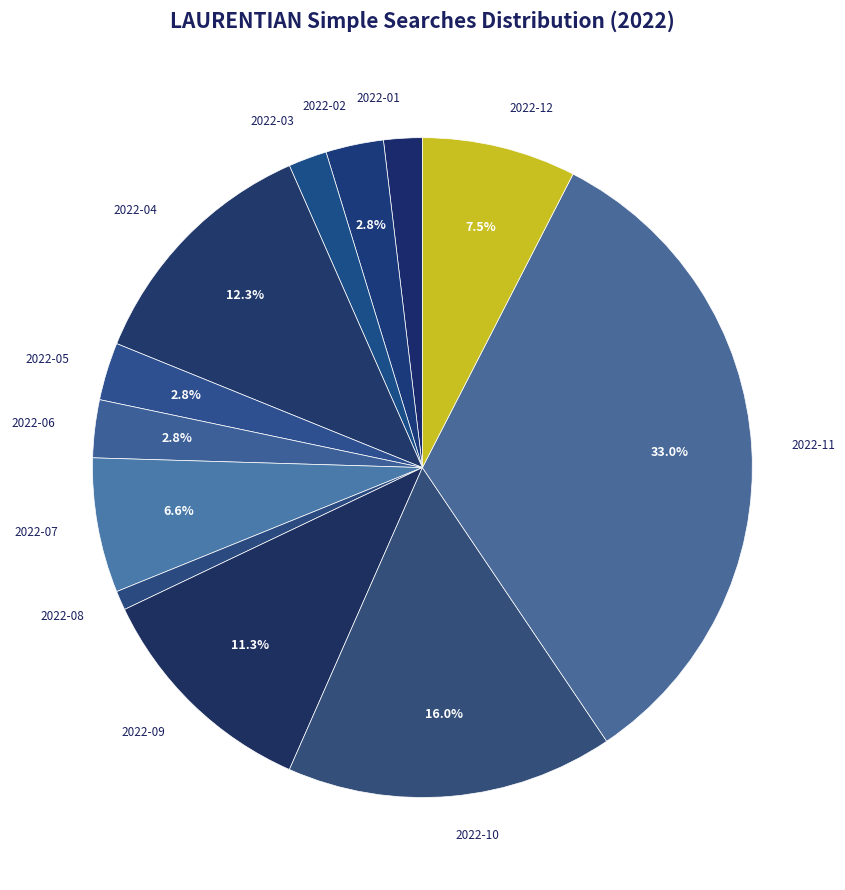

Which category has the biggest portion of the pie?

2022-11